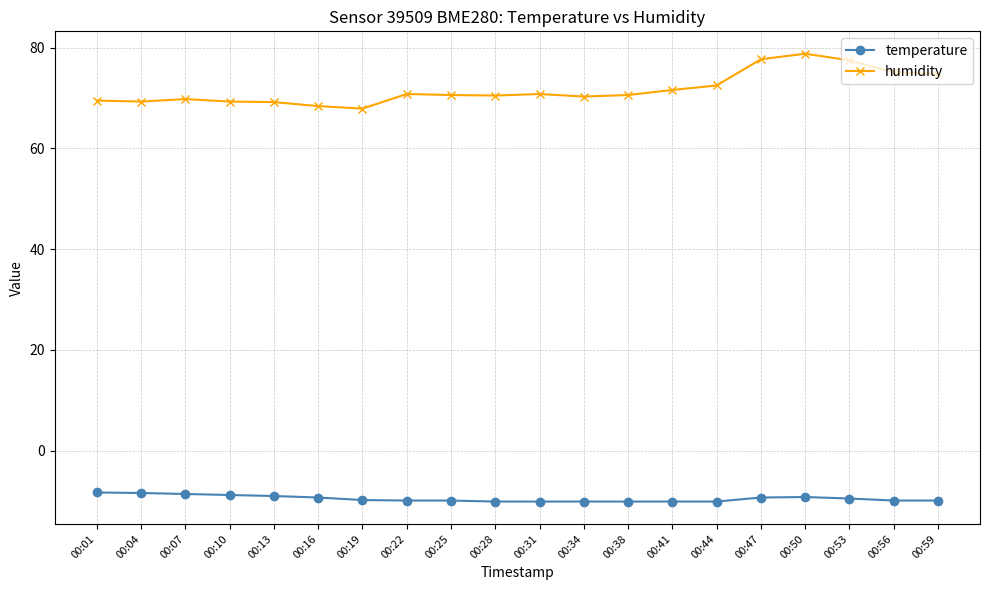

Count the number of categories in the chart.

20